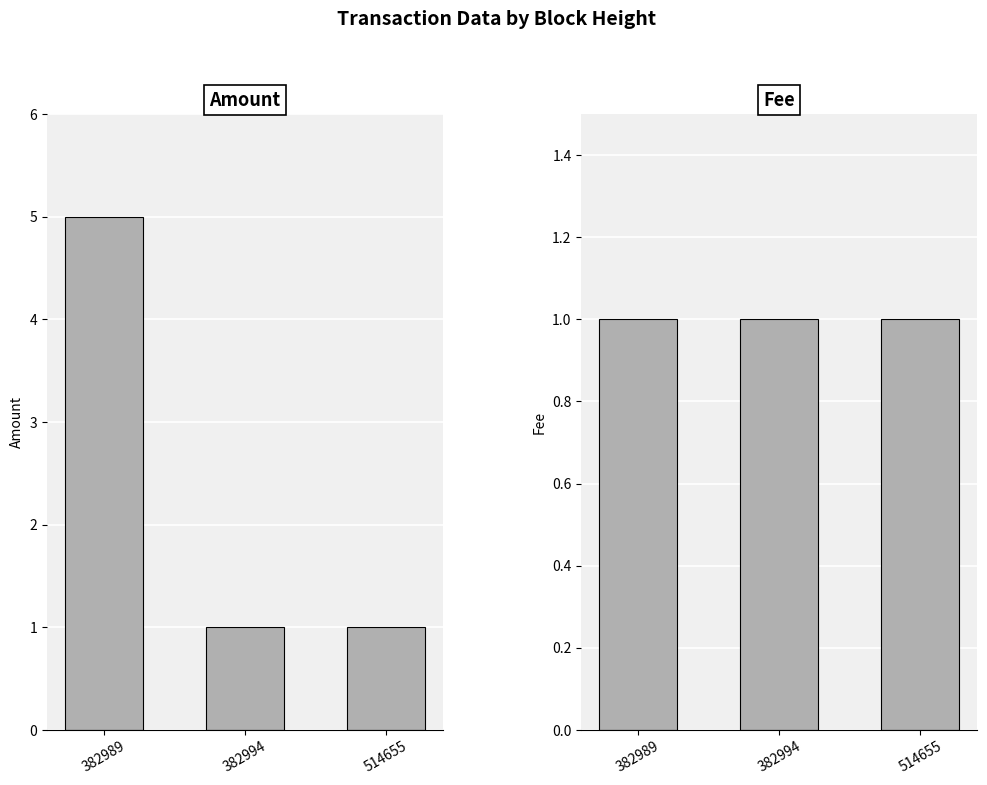

Count the number of data series in this chart.

2